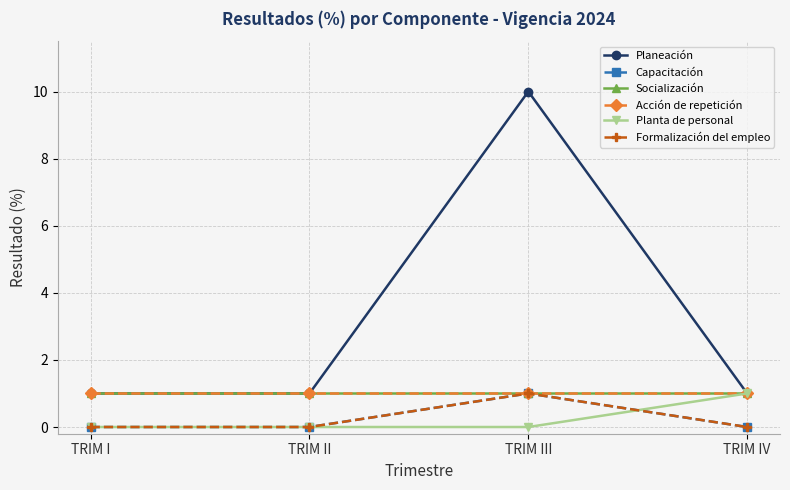

What position from the right is TRIM IV?

1